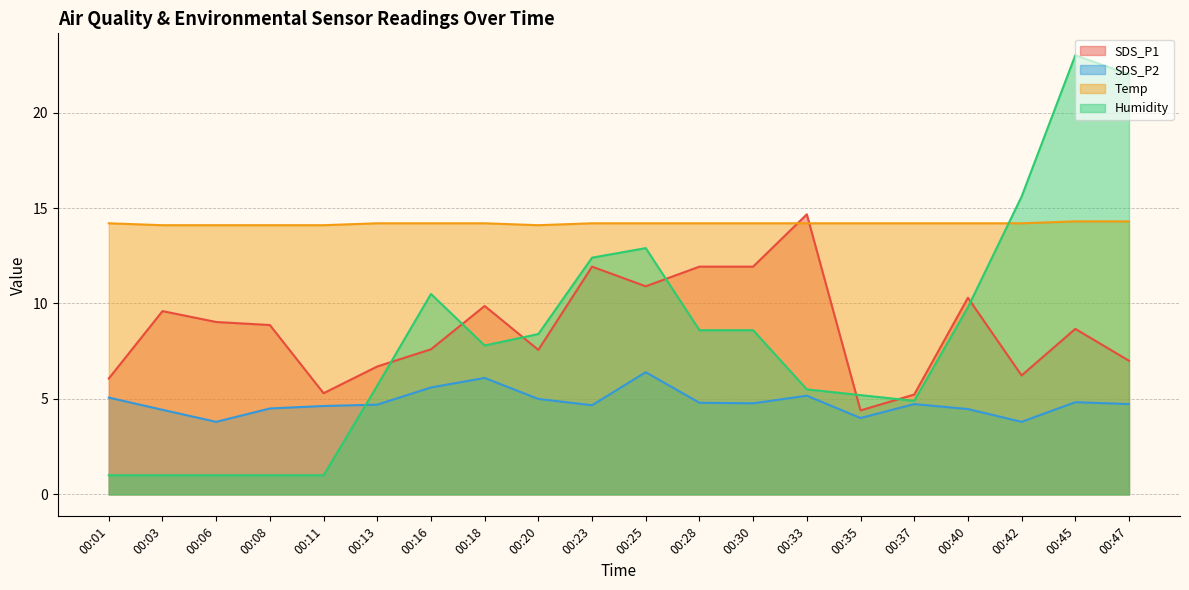

True or false: SDS_P2 and Temp cross at least once.

False